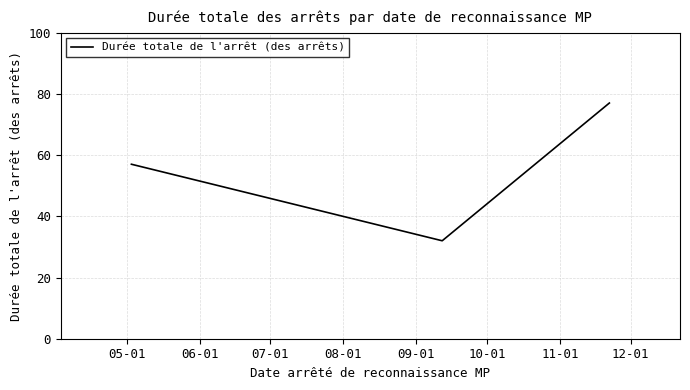

Does the chart have visible grid lines?

Yes